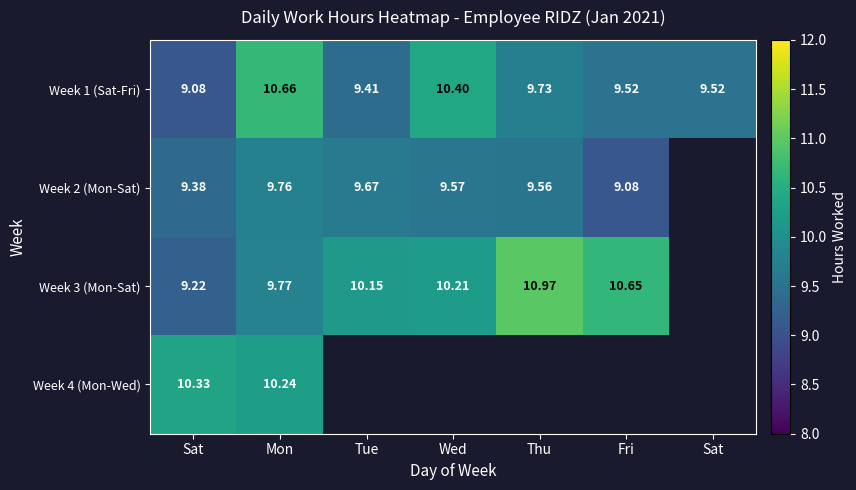

Count the Week 2 (Mon-Sat) values in the range 9 to 10.

6